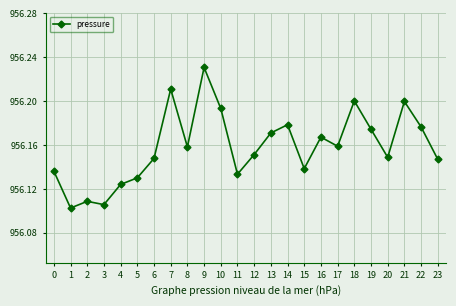

The chart shows a value of 1489.2 at 12. True or false?

False